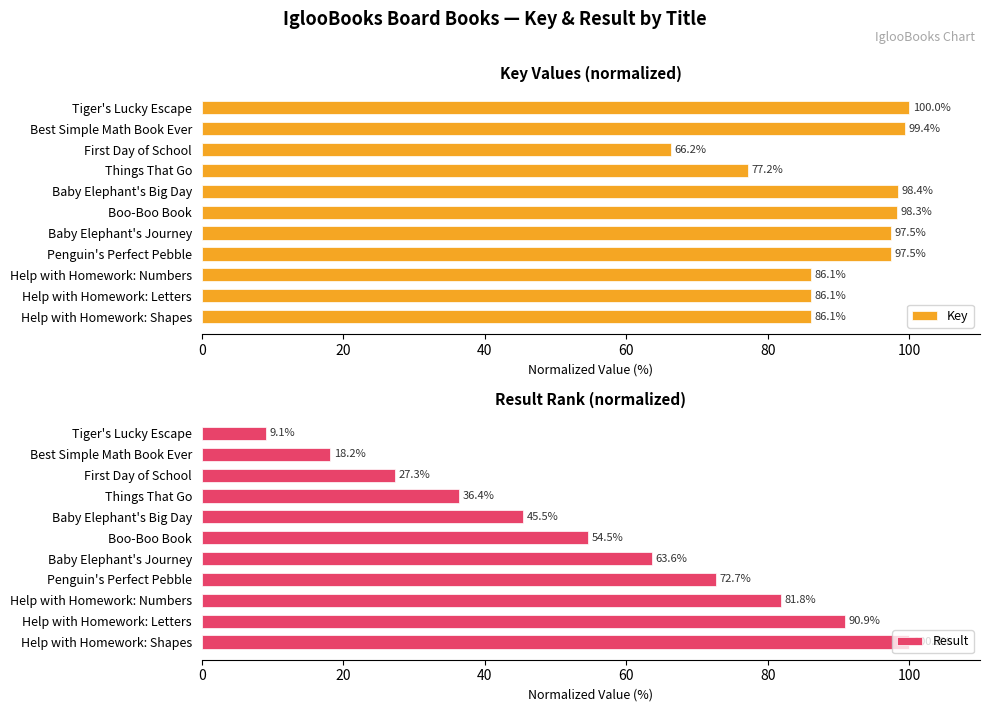

Reading left to right, list all the values displayed in this chart.

Key: 100.0	99.4	66.2	77.2	98.4	98.3	97.5	97.5	86.1	86.1	86.1
Result: 9.1	18.2	27.3	36.4	45.5	54.5	63.6	72.7	81.8	90.9	100.0